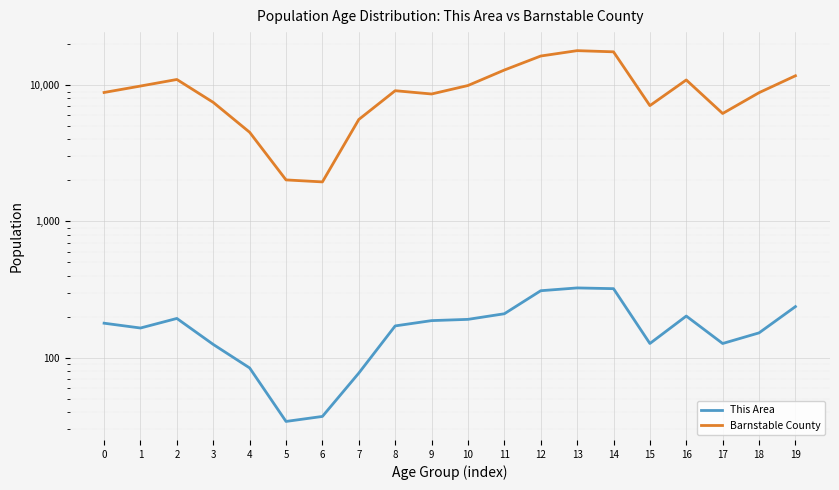

True or false: Barnstable County and This Area cross at least once.

False